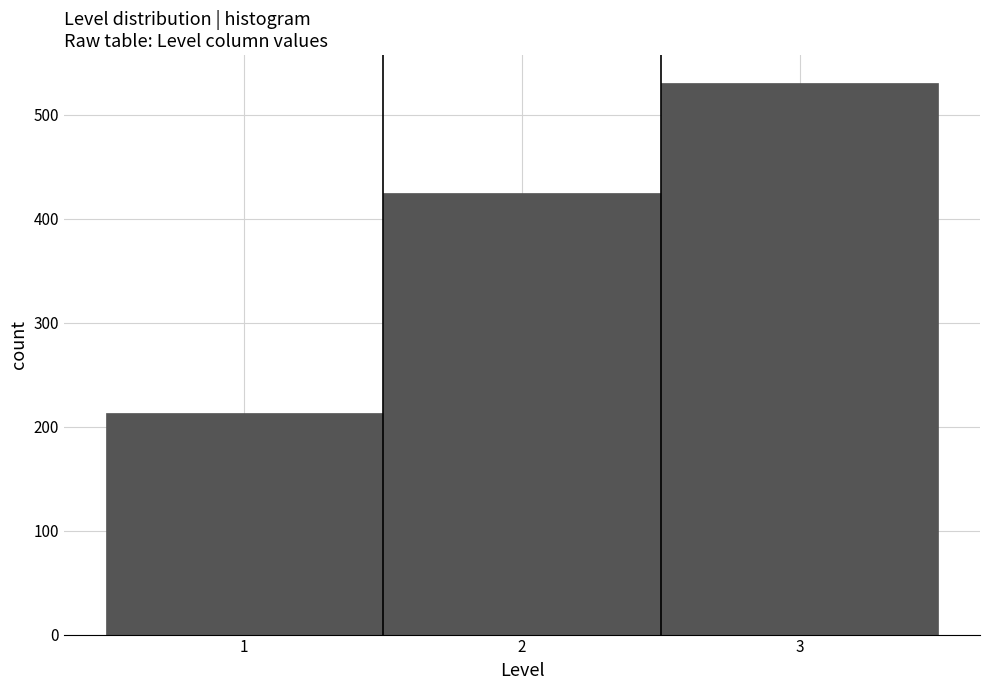

Reading left to right, transcribe this chart: for each bar, give the range it covers on the x-axis and its height. The values are not printed on the chart, so give them approximately, as read against the axis.

0.5 to 1.5: 210
1.5 to 2.5: 430
2.5 to 3.5: 530